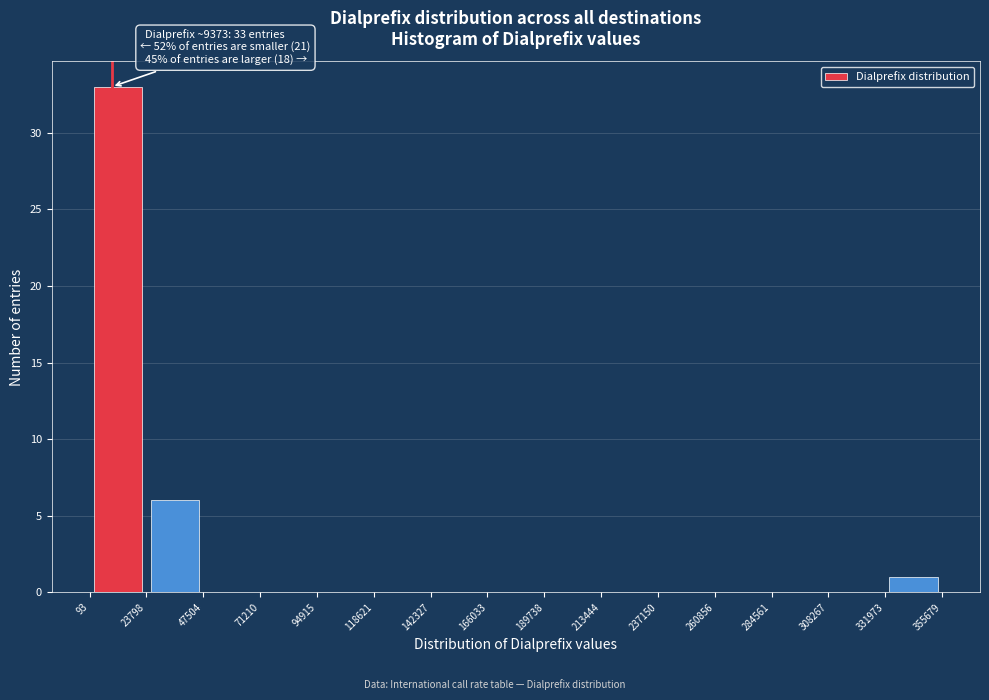

Which range on the x-axis has the tallest bar?

93 to 23798